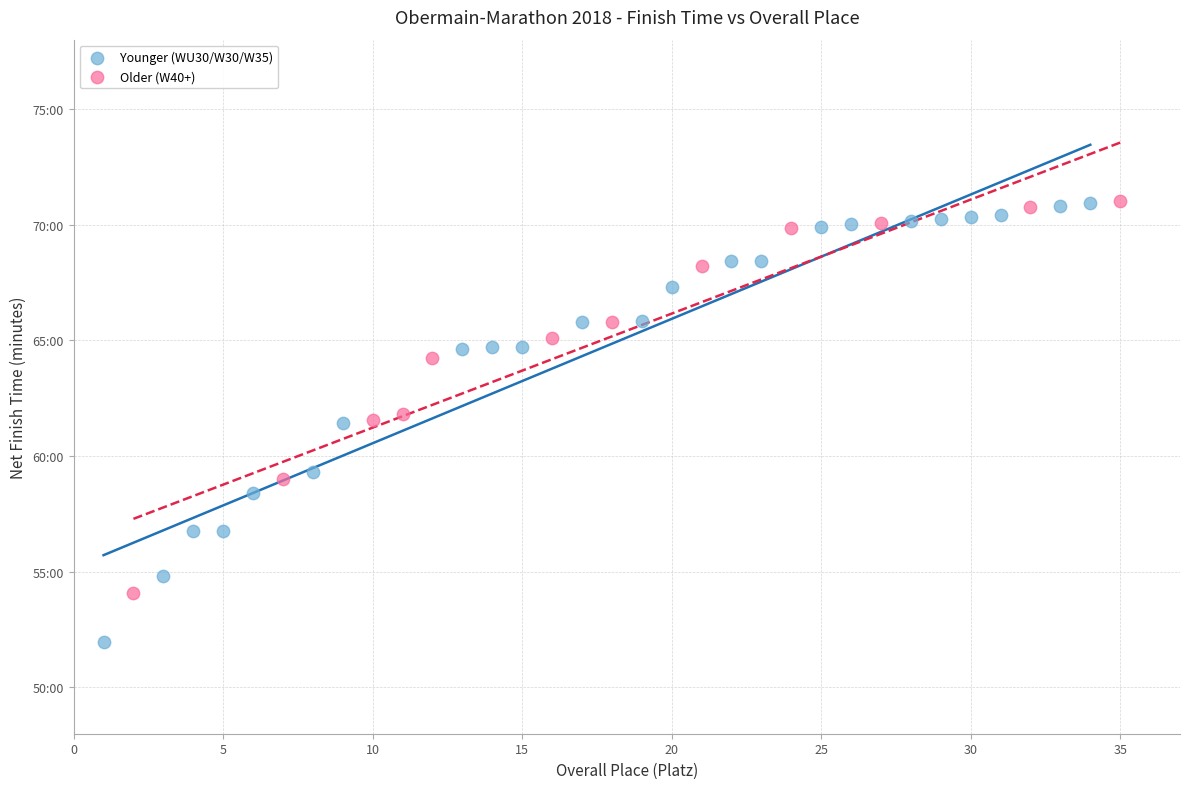

Which series reaches the minimum Y coordinate?

Younger (WU30/W30/W35)